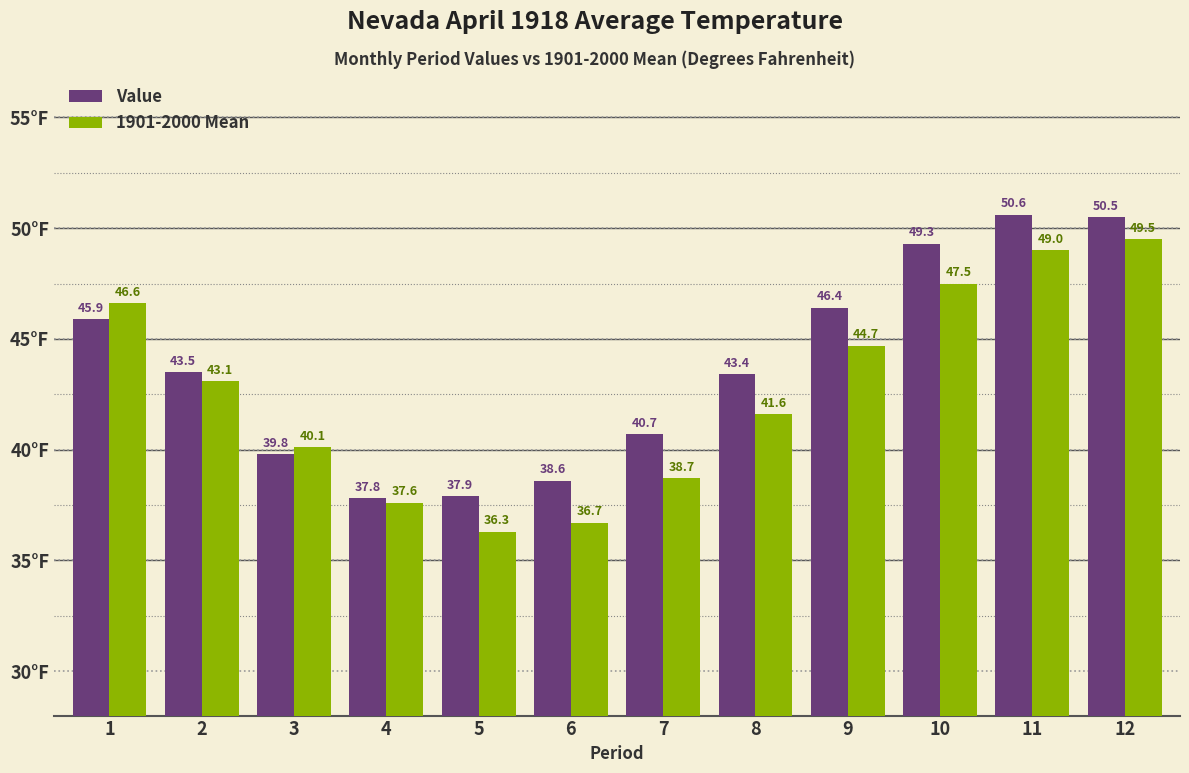

At which category is the sum across all series the highest?

12